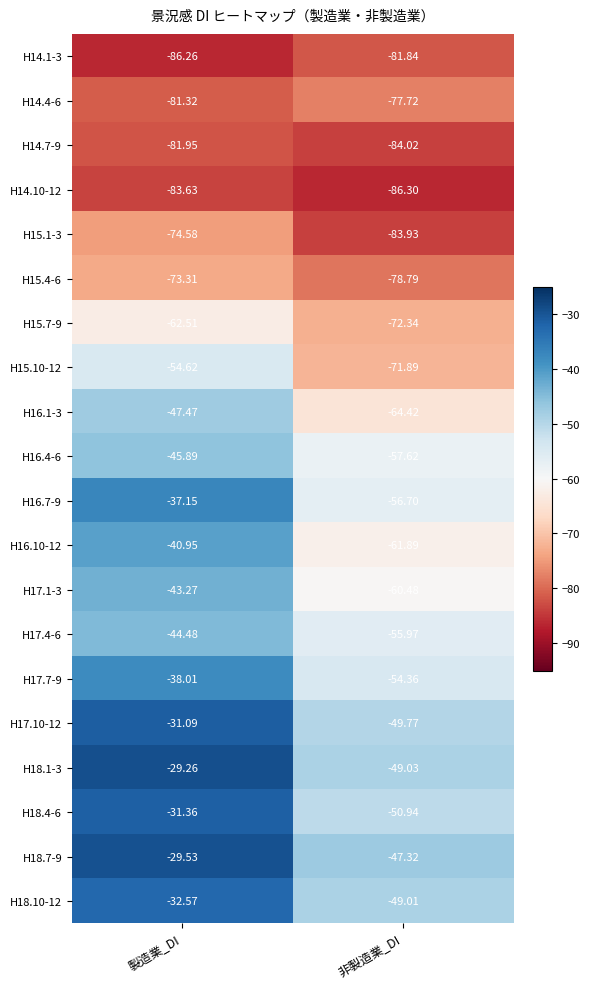

At which label is H17.4-6 closest to -50?

製造業_DI